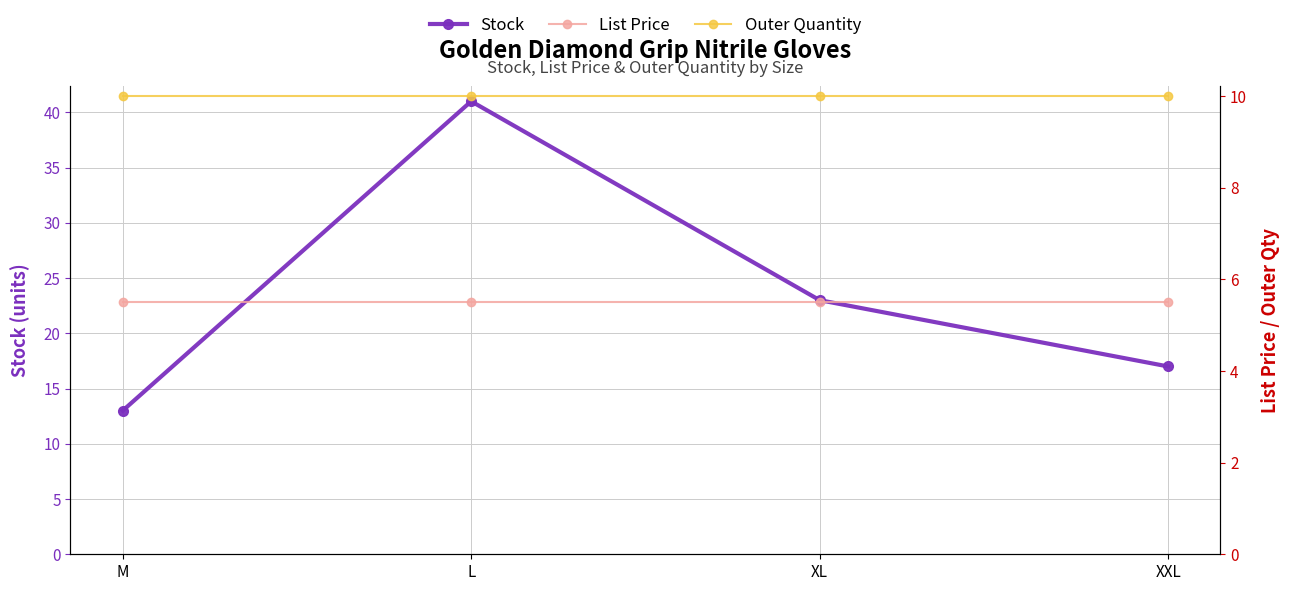

What are all the series names shown in the legend?

Stock, List Price, Outer Quantity